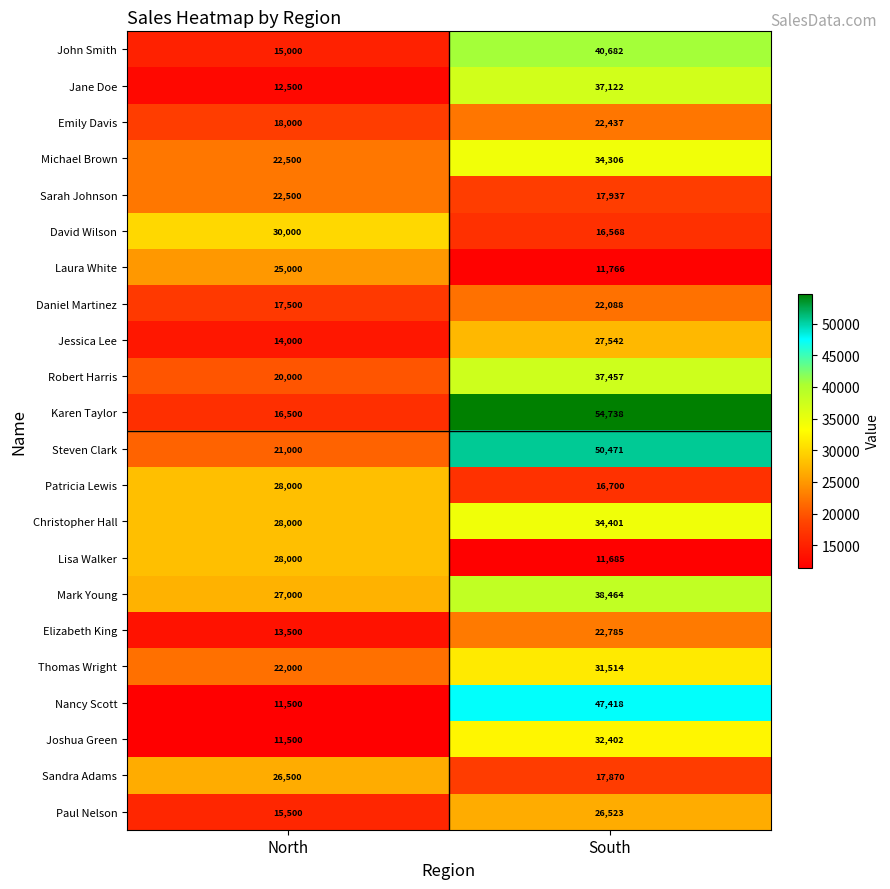

What is the sum of all Jessica Lee values?

41542